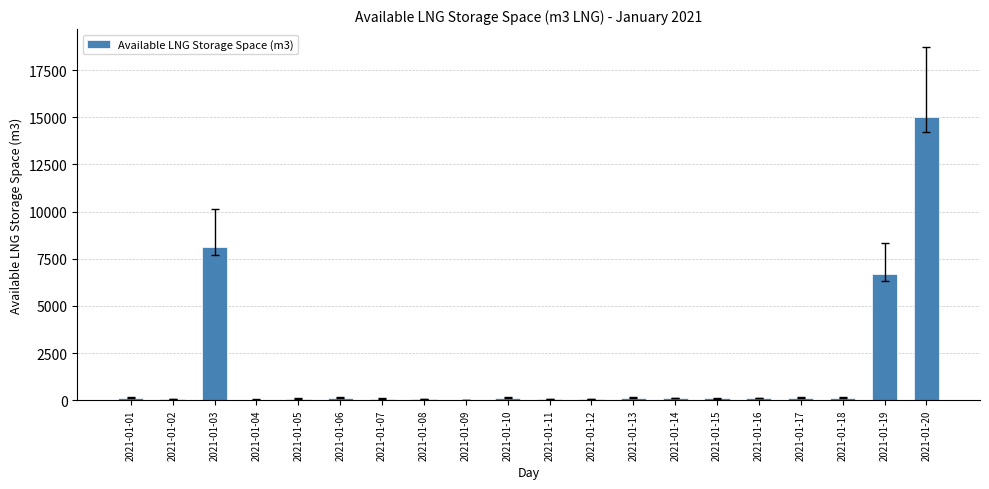

At which category does the chart reach its peak across all series?

2021-01-20